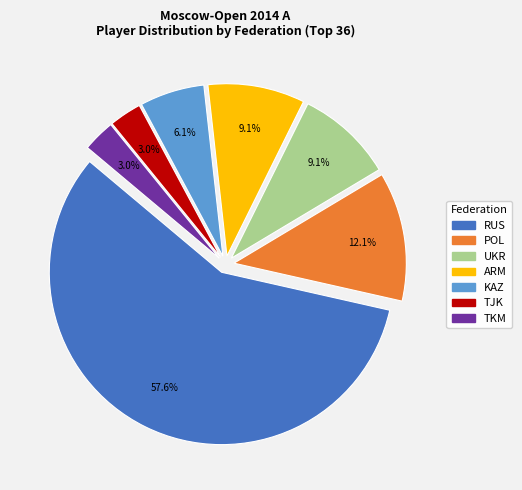

Is it true that UKR is 9% of the pie?

True